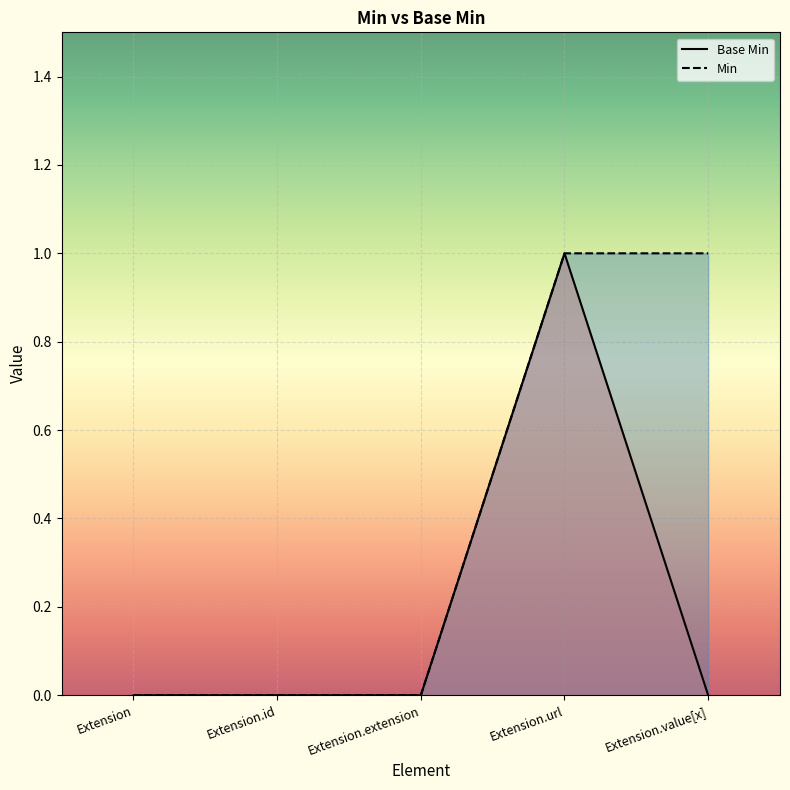

True or false: Base Min has more than 0 interior local peaks.

True